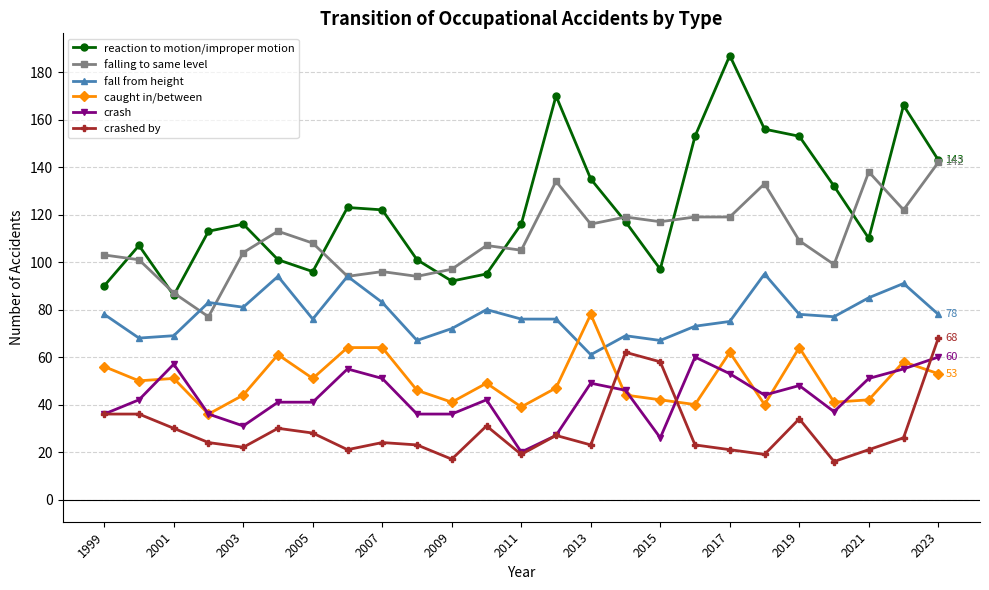

What is the minimum value shown in the chart?

16